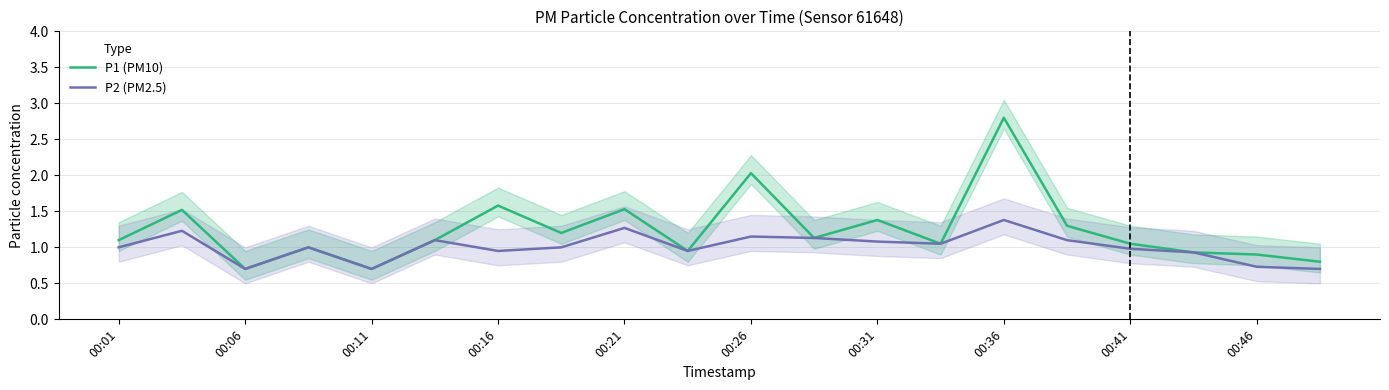

Rank the series by their maximum value, from lowest to highest.

P2 (PM2.5), P1 (PM10)